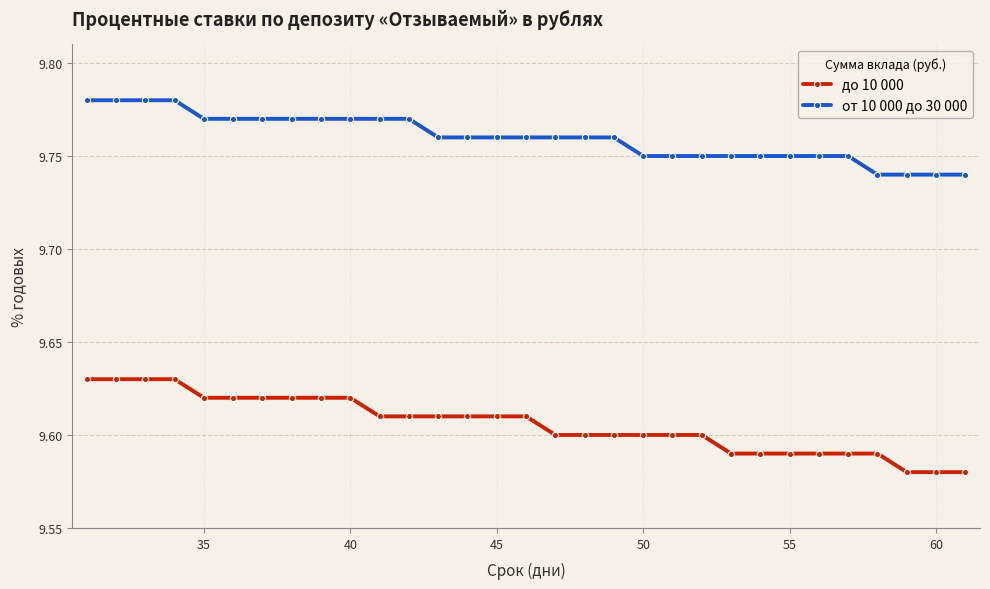

Rank the series by their average value, from lowest to highest.

до 10 000, от 10 000 до 30 000